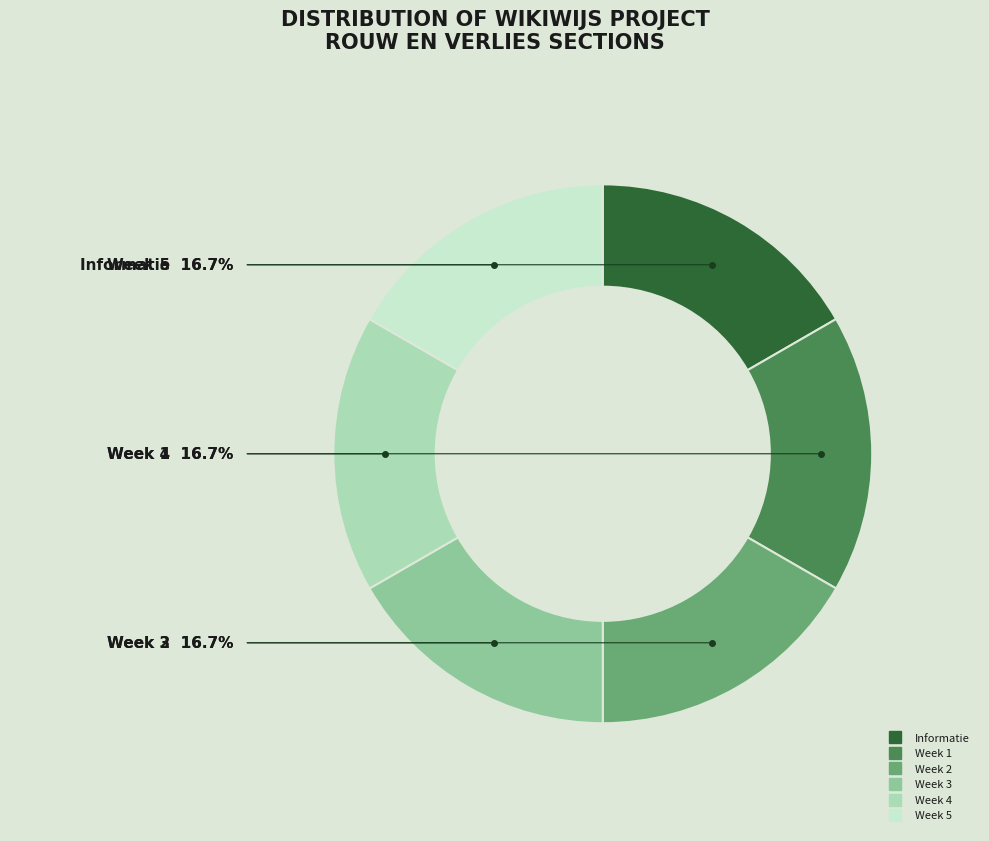

Approximately how many times larger is the value at Week 4 compared to Week 1?

1.0